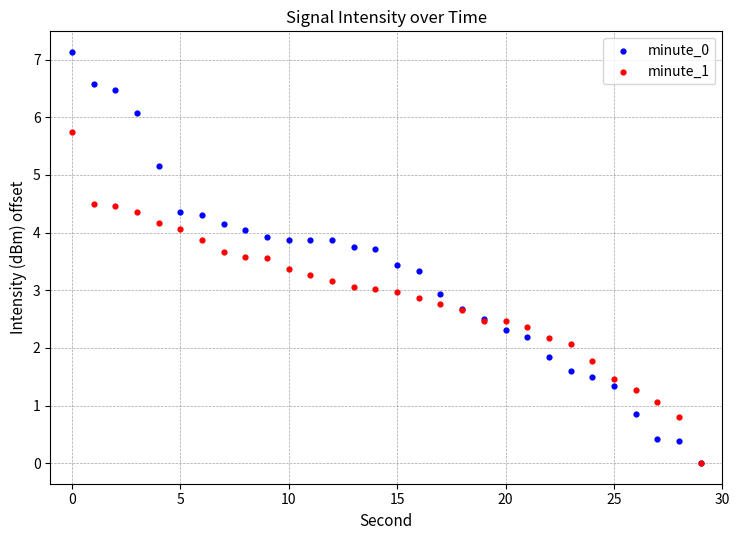

What are all the series names shown in the legend?

minute_0, minute_1